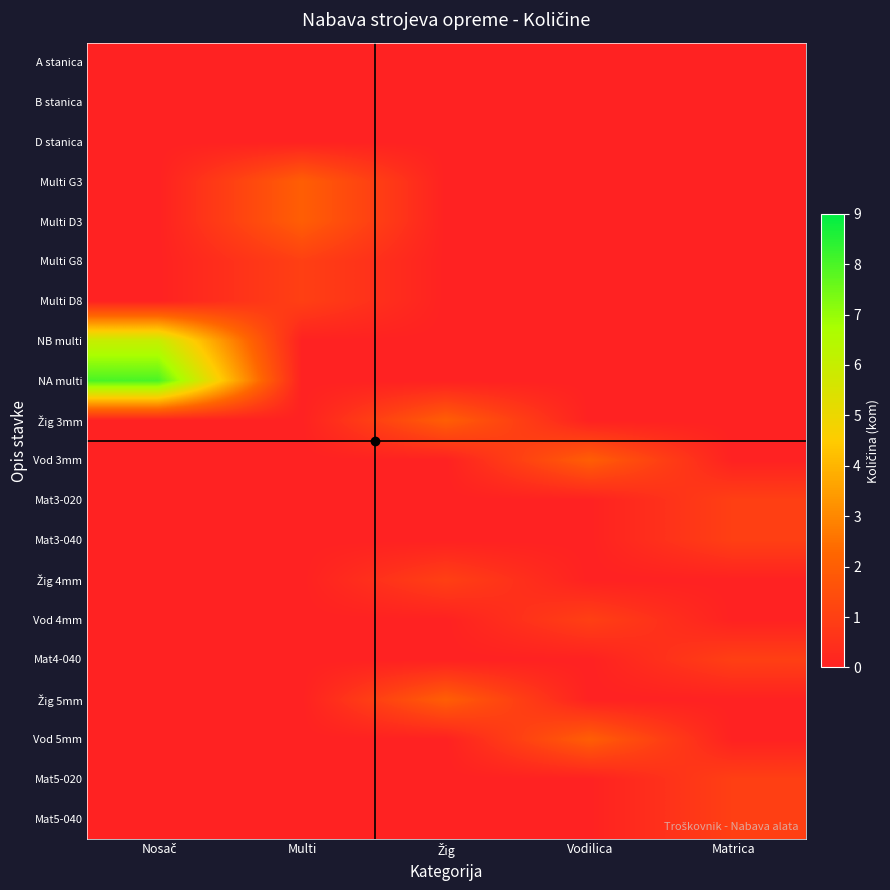

Between Nosač and Vodilica, which series saw the biggest shift?

NA multi